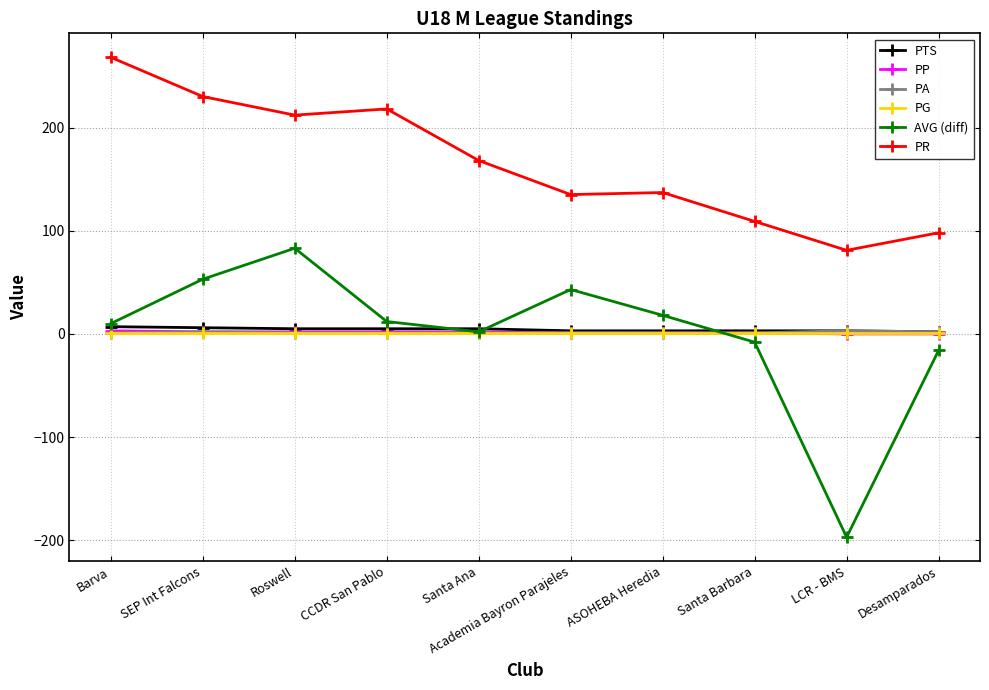

What is the difference between the second highest and minimum values in the PTS series?

4